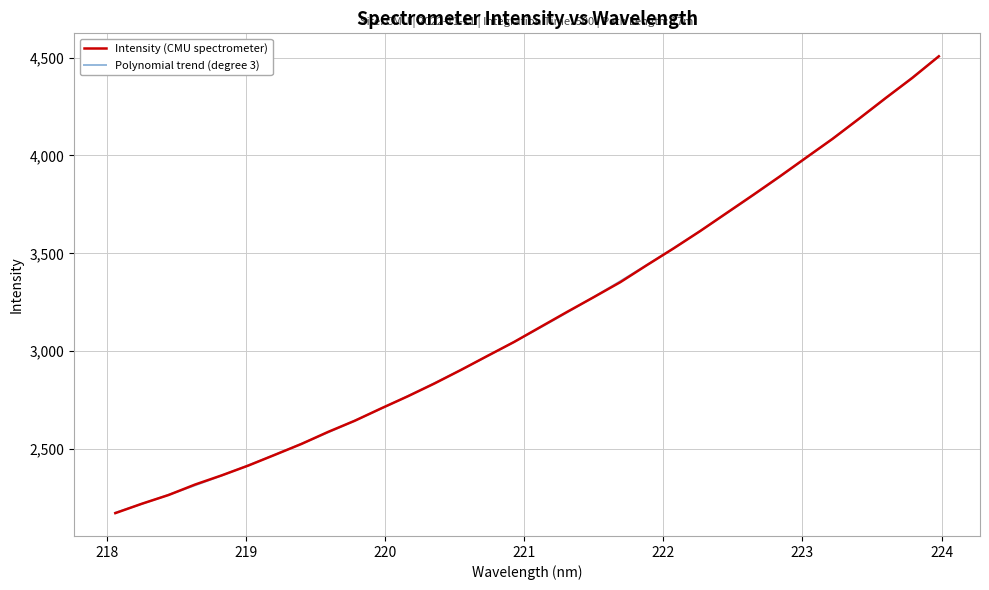

What is the difference between the maximum and minimum values?

2333.6